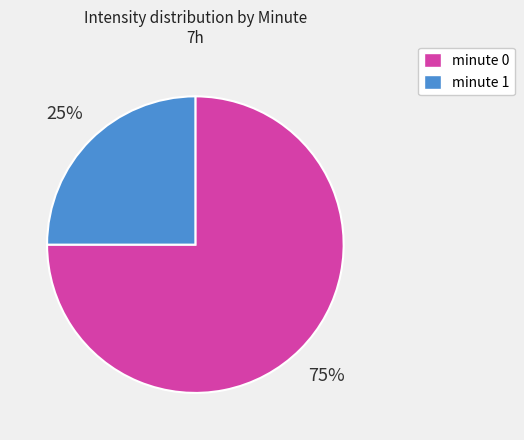

What is the largest slice in the pie chart?

minute 0